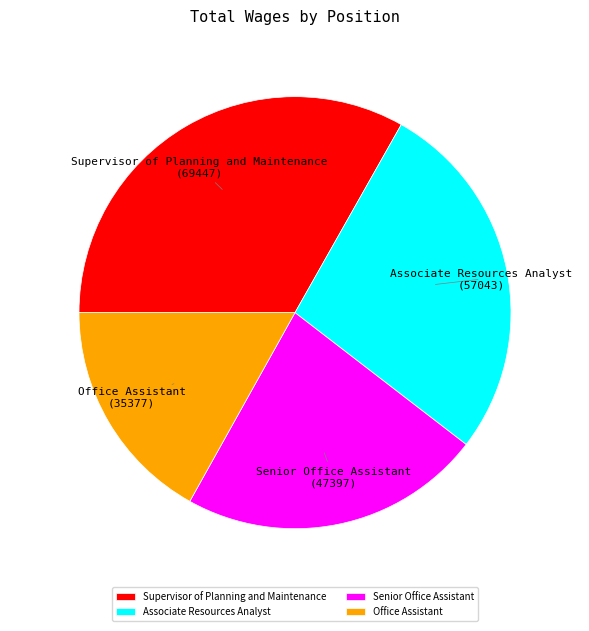

The Associate Resources Analyst slice represents 16% of the pie. True or false?

False